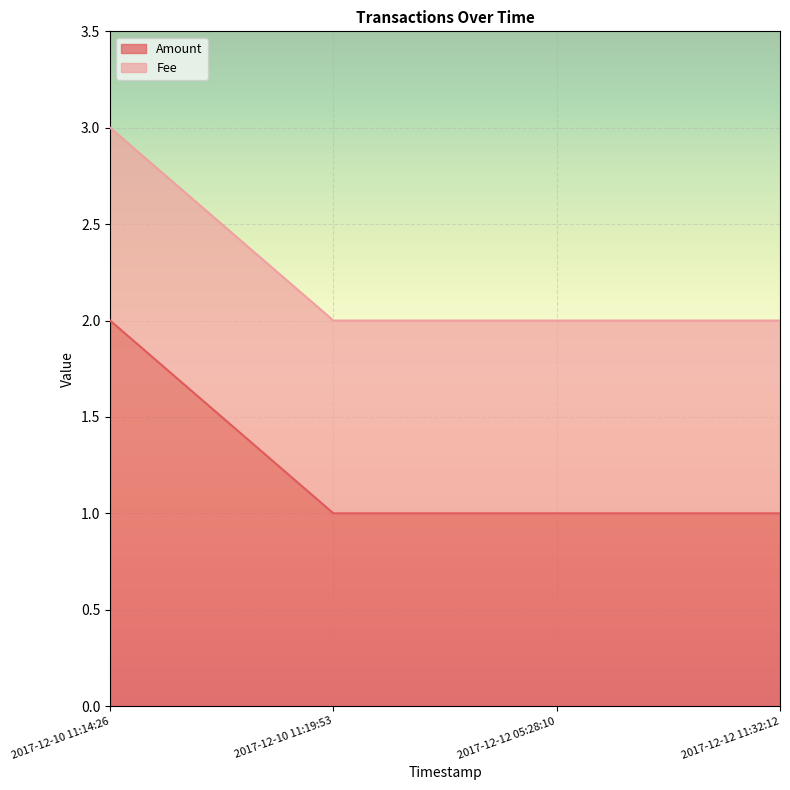

Rank the categories by value from highest to lowest.

2017-12-10 11:14:26, 2017-12-10 11:19:53, 2017-12-12 05:28:10, 2017-12-12 11:32:12